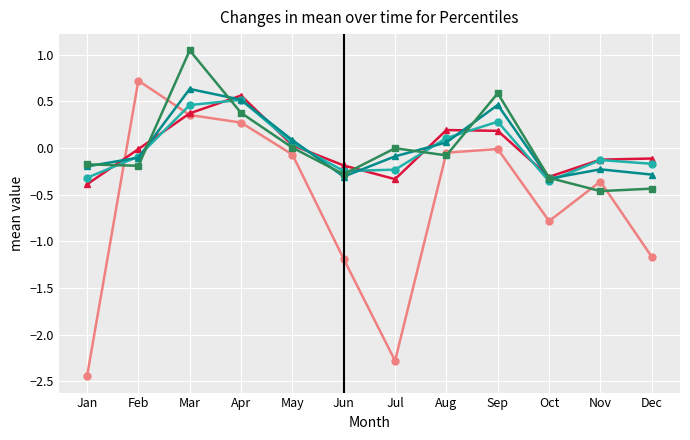

At which category is the sum across all series the highest?

Mar